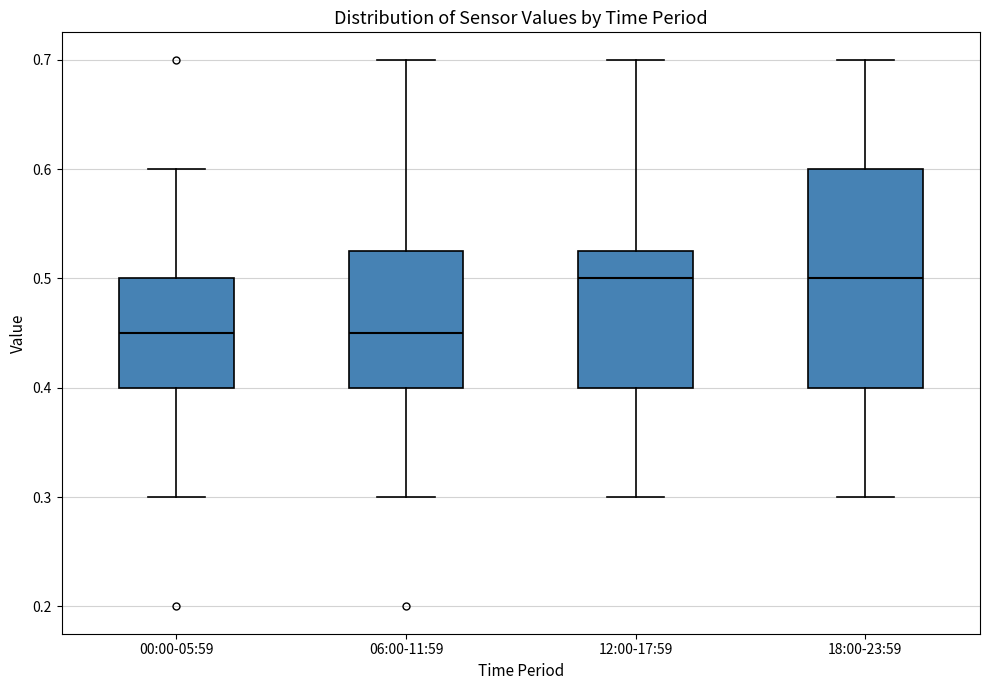

Where is the upper edge of the box for 18:00-23:59 on the y-axis? The values are not printed on the chart, so give them approximately, as read against the axis.

0.60